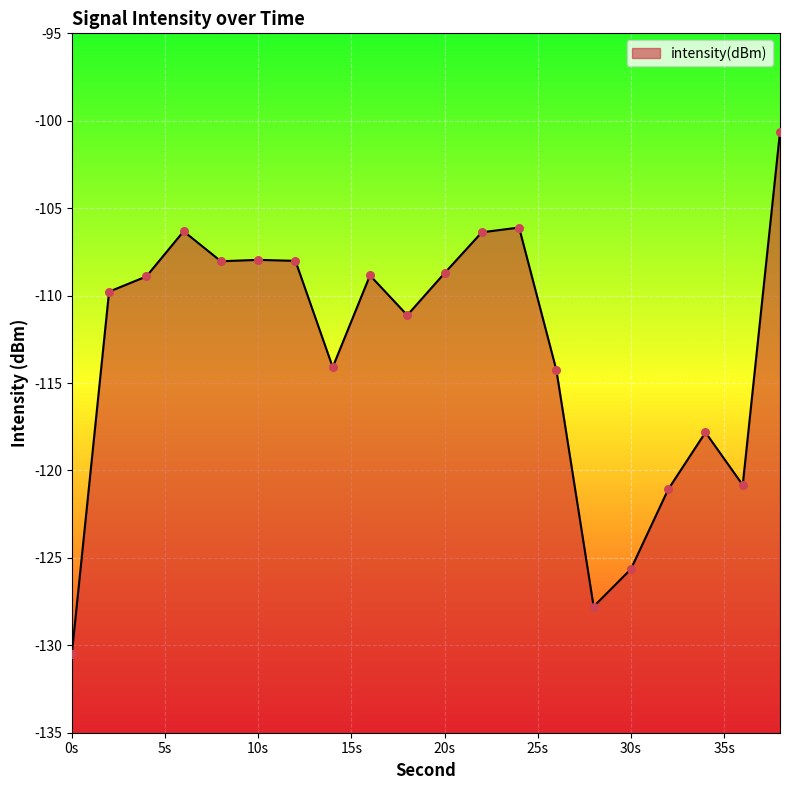

What is the change in value from 28 to 32?

+6.7